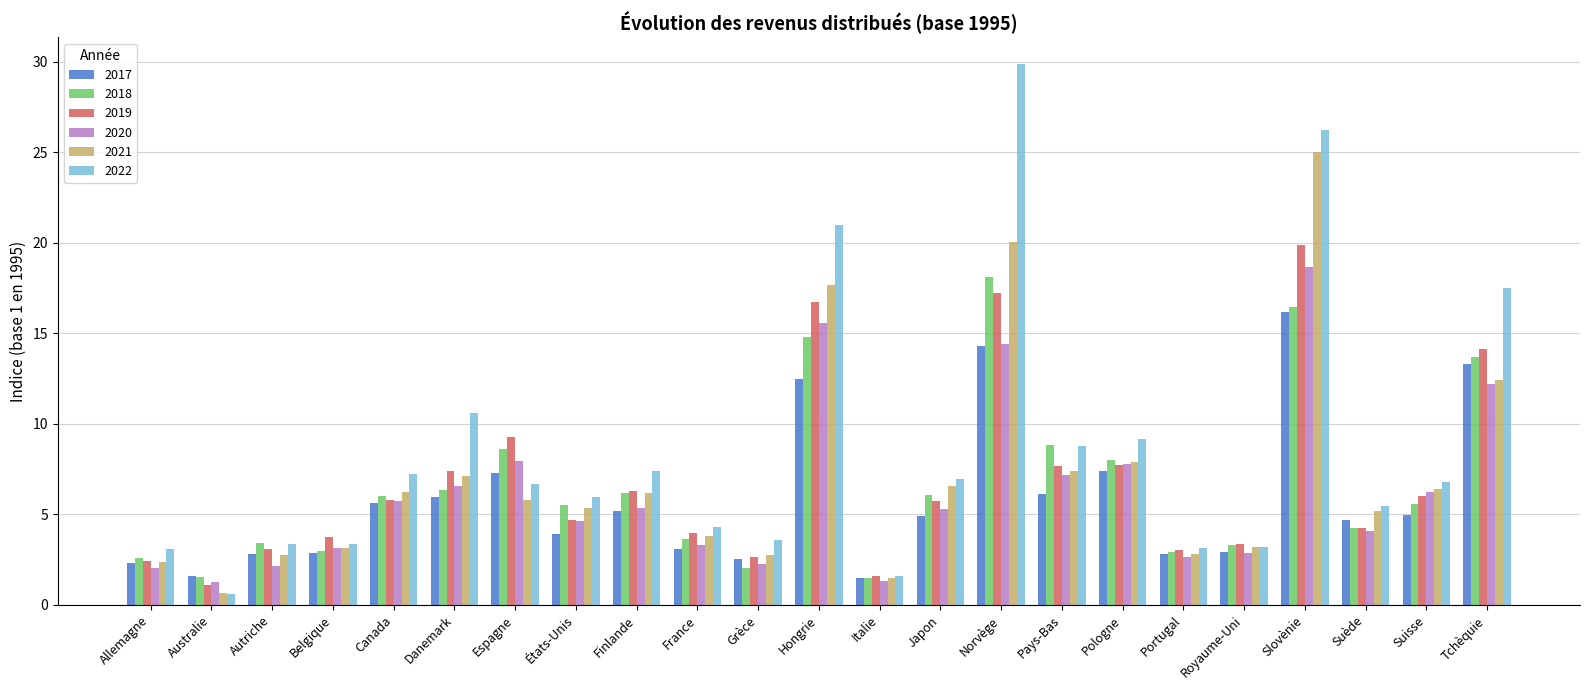

What is the maximum value shown in the chart?

29.8